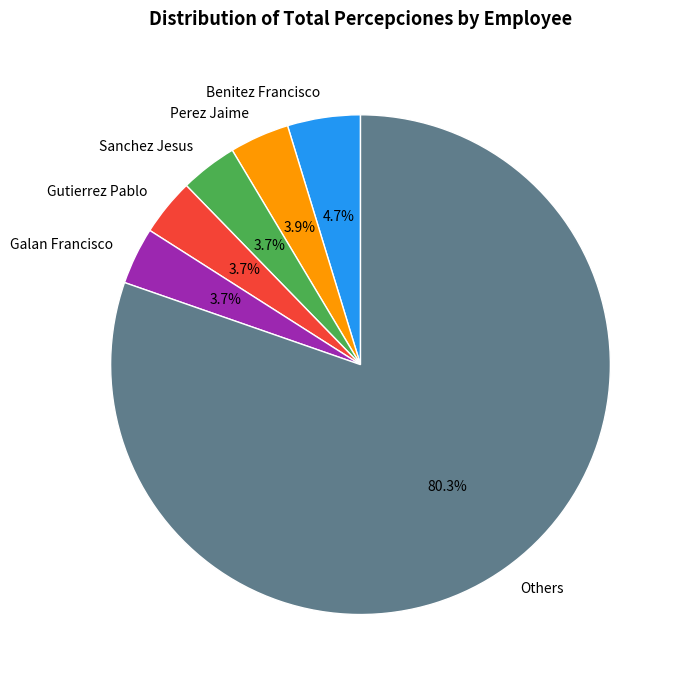

How many slices are in this pie chart?

6